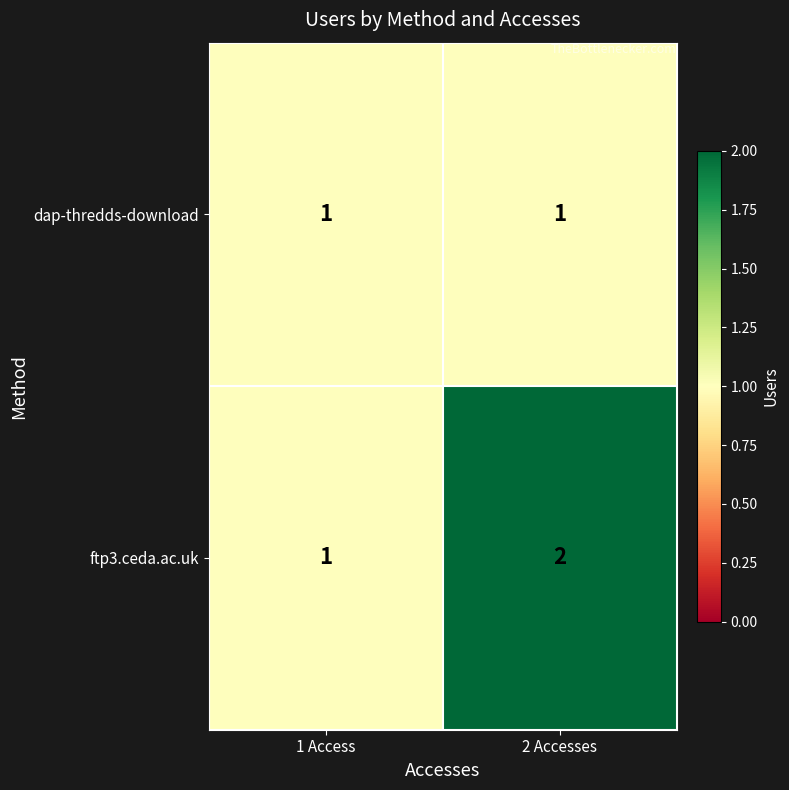

Which series has the largest total across all categories?

ftp3.ceda.ac.uk